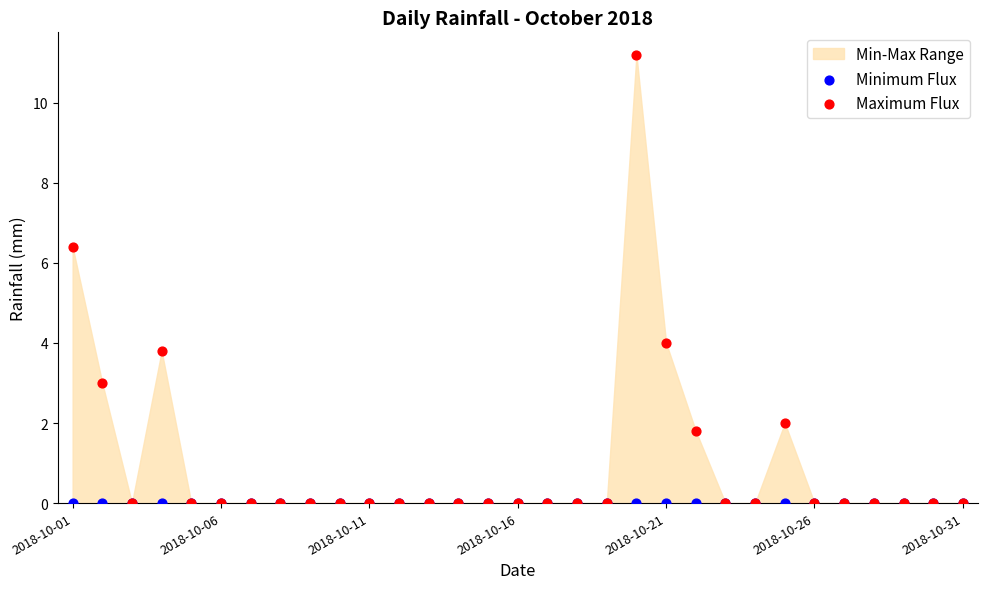

In the Maximum Flux series, what Y value is closest to 5?

4.0